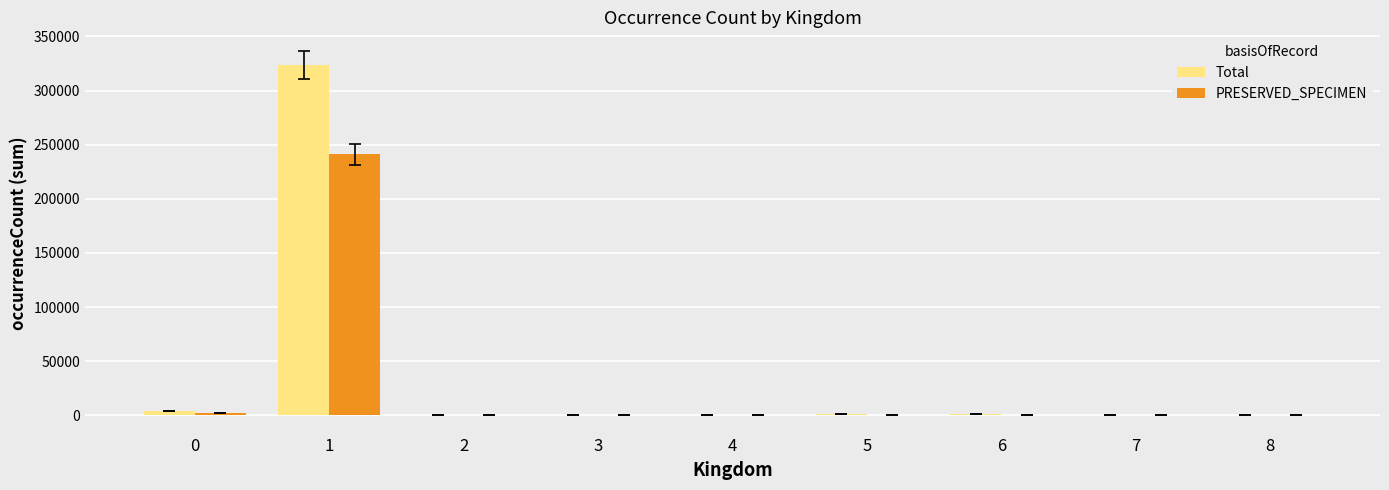

What is the sum of all Total values?

330995